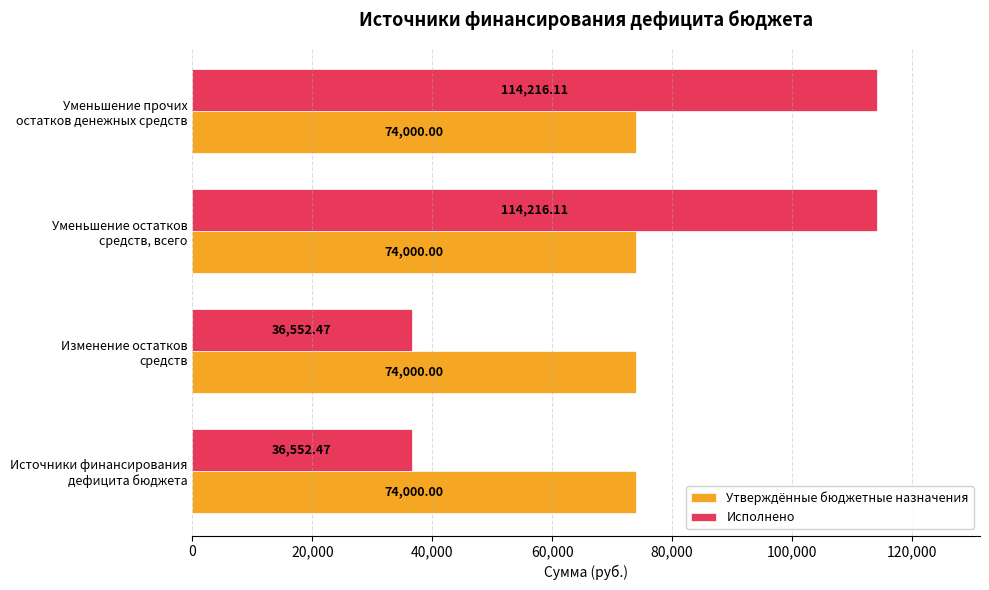

What is the minimum value shown in the chart?

36552.5